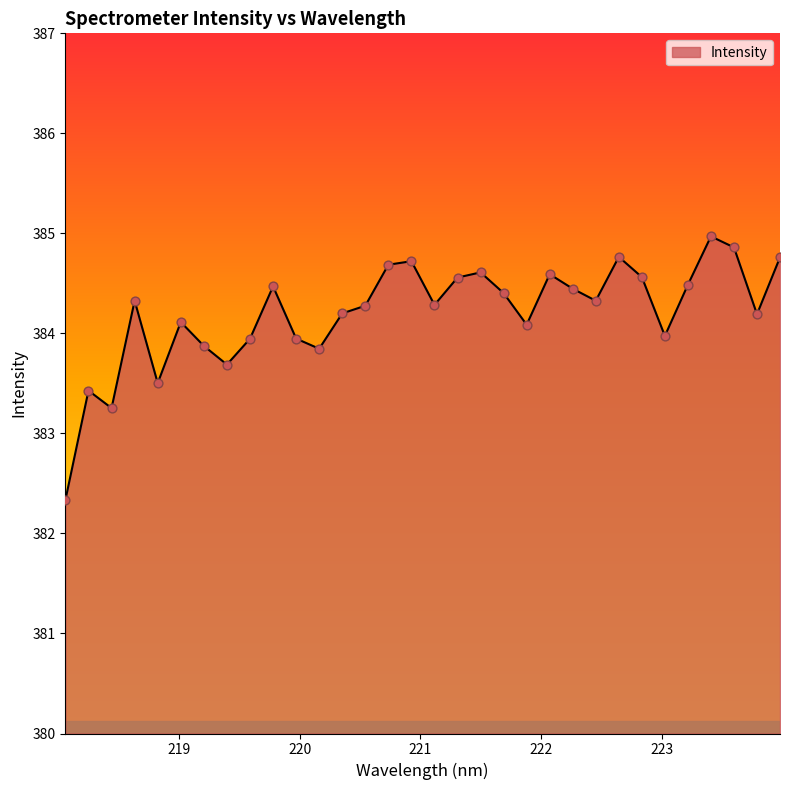

What is the minimum value shown in the chart?

382.3